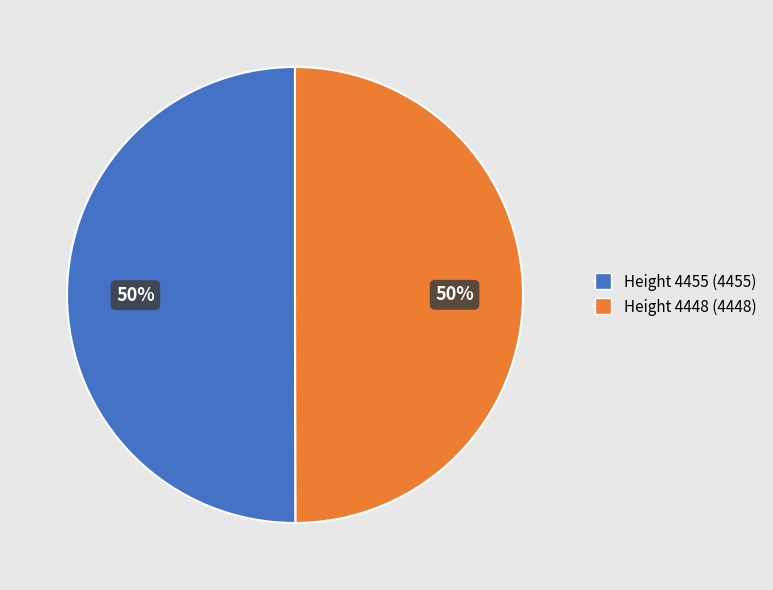

Approximately how many times larger is the value at Height 4448 compared to Height 4455?

1.0